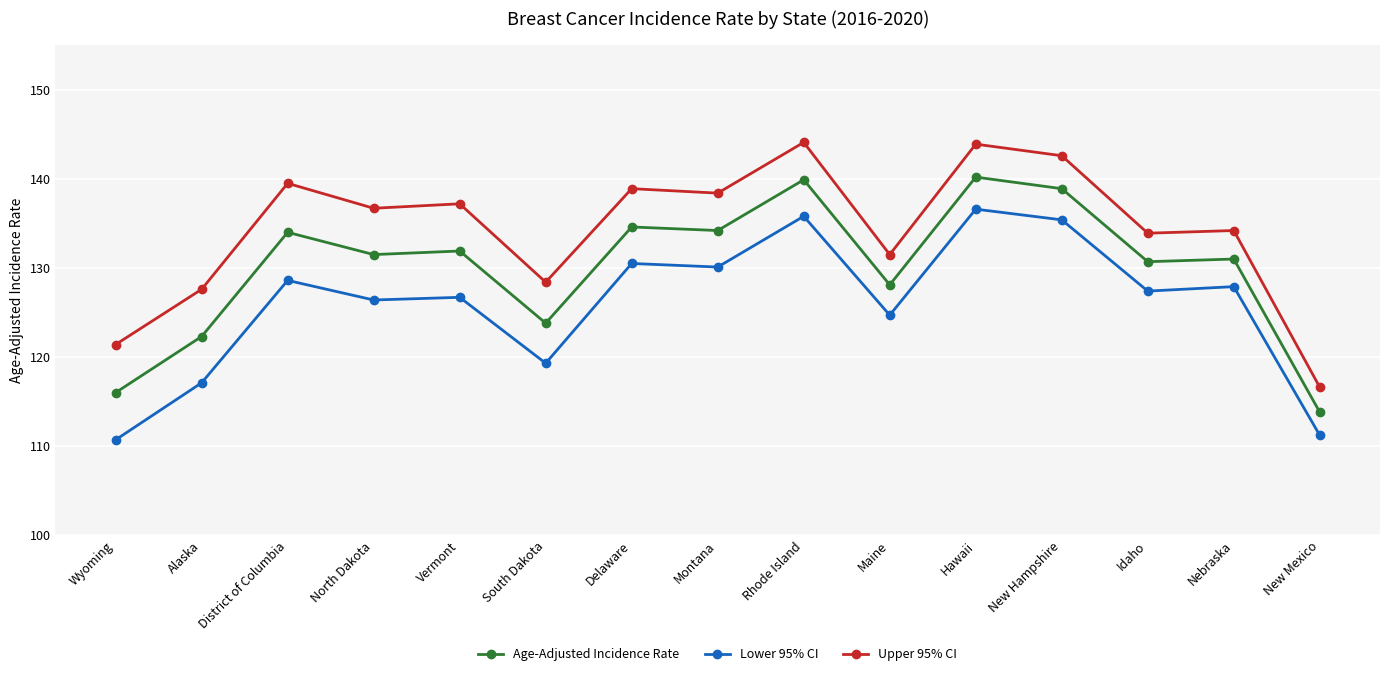

True or false: Lower 95% CI and Upper 95% CI cross at least once.

False